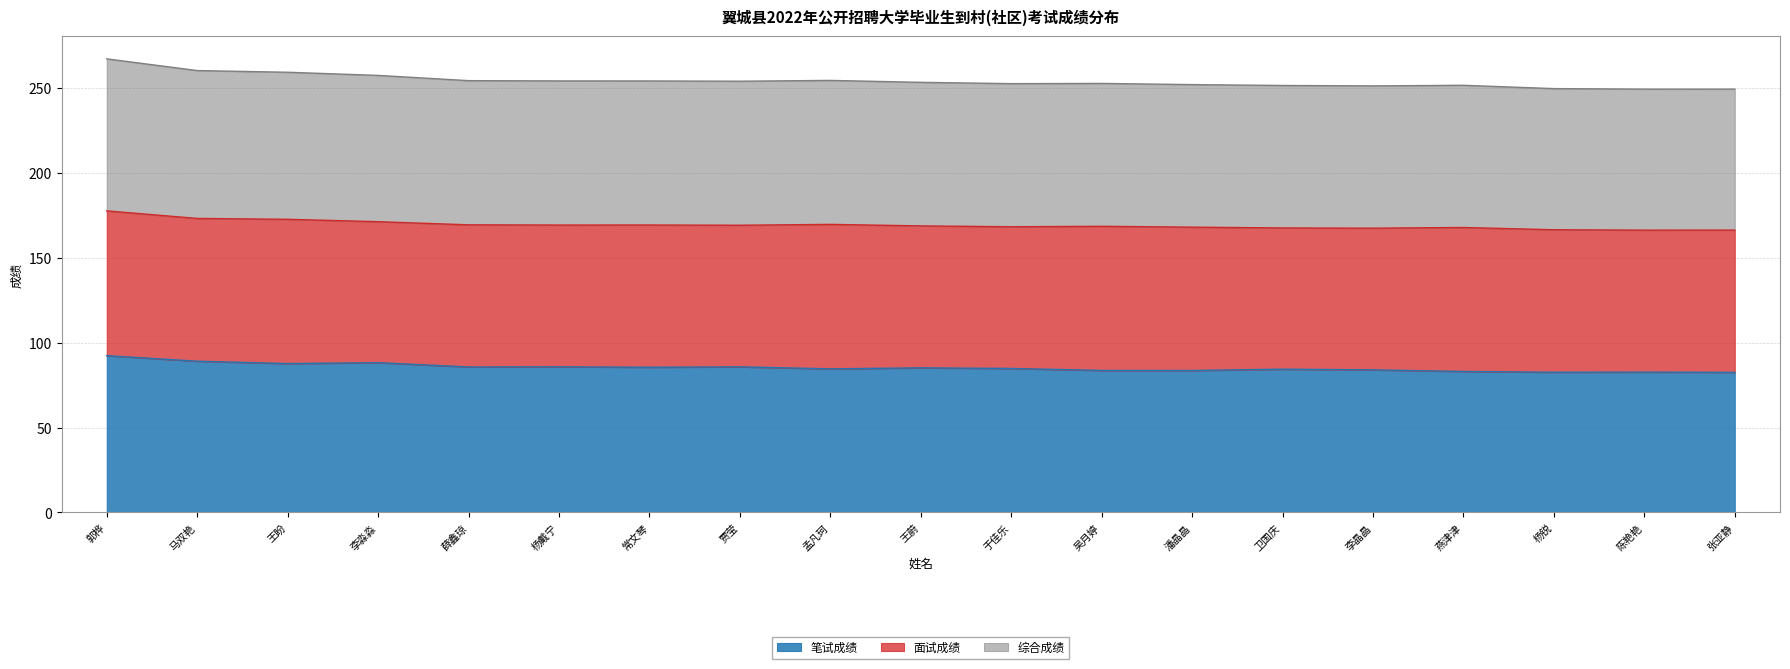

At which label does 笔试成绩 reach its minimum?

张亚静